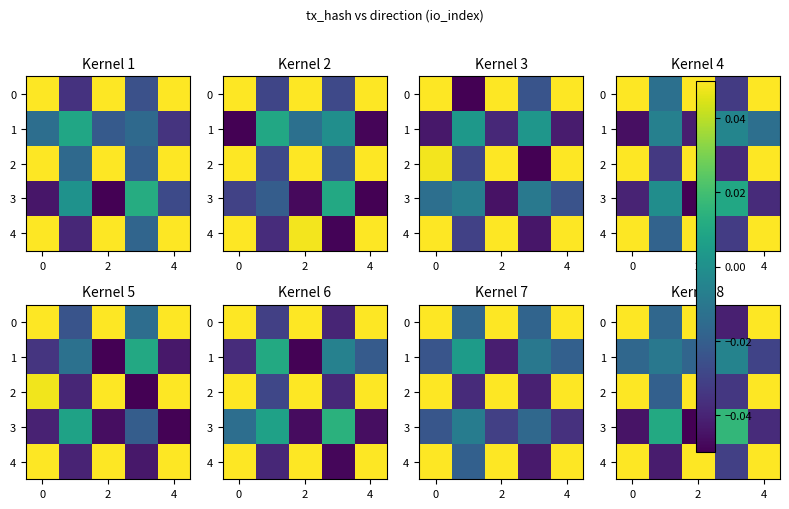

What is the minimum value shown in the chart?

-0.1